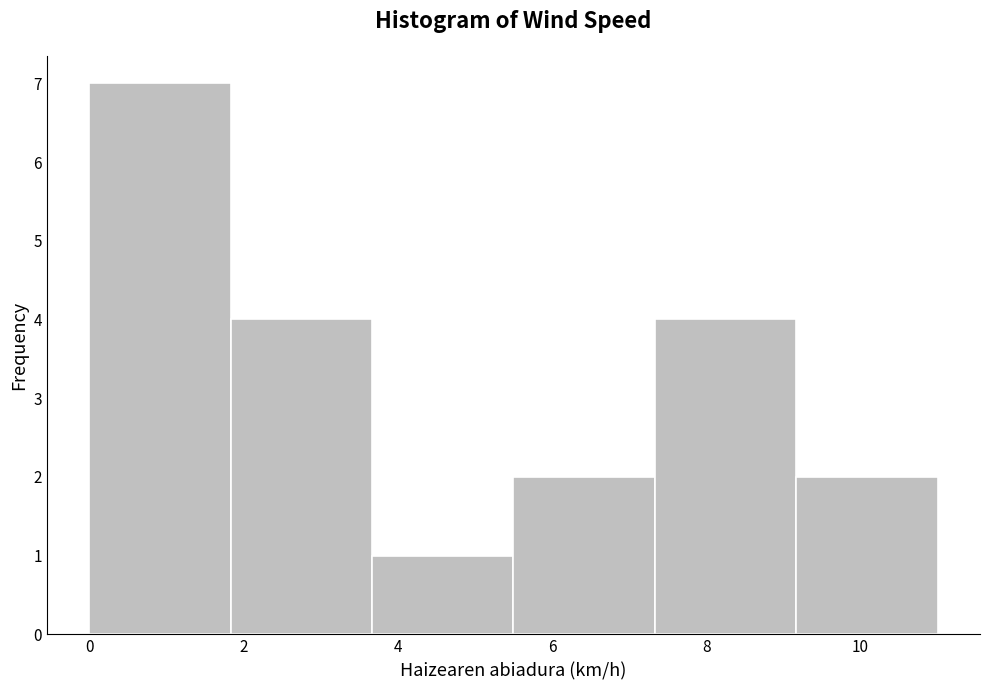

Reading left to right, list every bar in this chart as the range it spans on the x-axis followed by its height. Neither the bar edges nor the heights are printed on the chart, so give them approximately, as read against the axes.

0.0 to 1.8: 7
1.8 to 3.6: 4
3.6 to 5.6: 1
5.6 to 7.4: 2
7.4 to 9.2: 4
9.2 to 11.0: 2